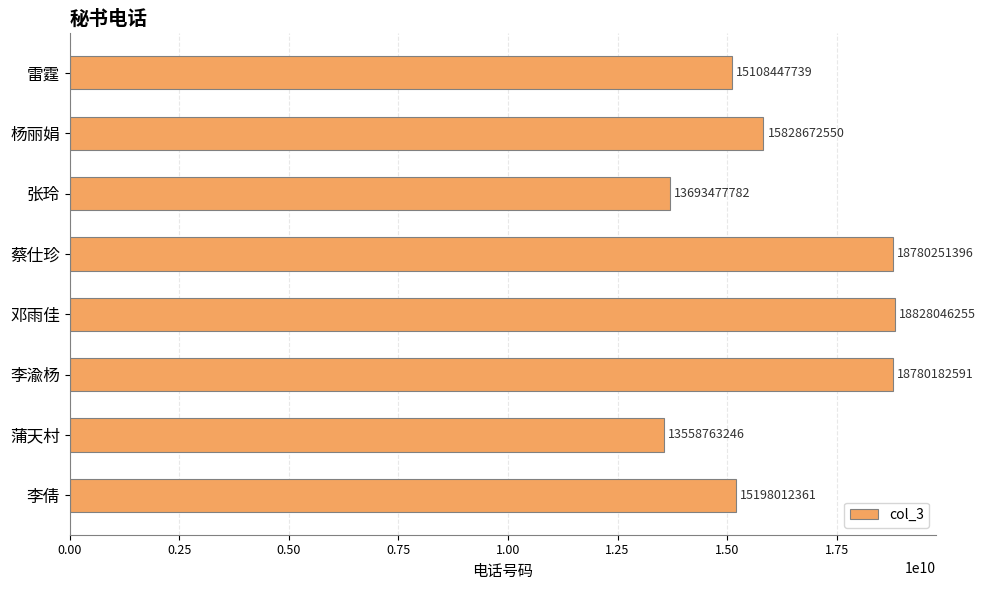

Approximately how many times larger is the value at 雷霆 compared to 杨丽娟?

1.0